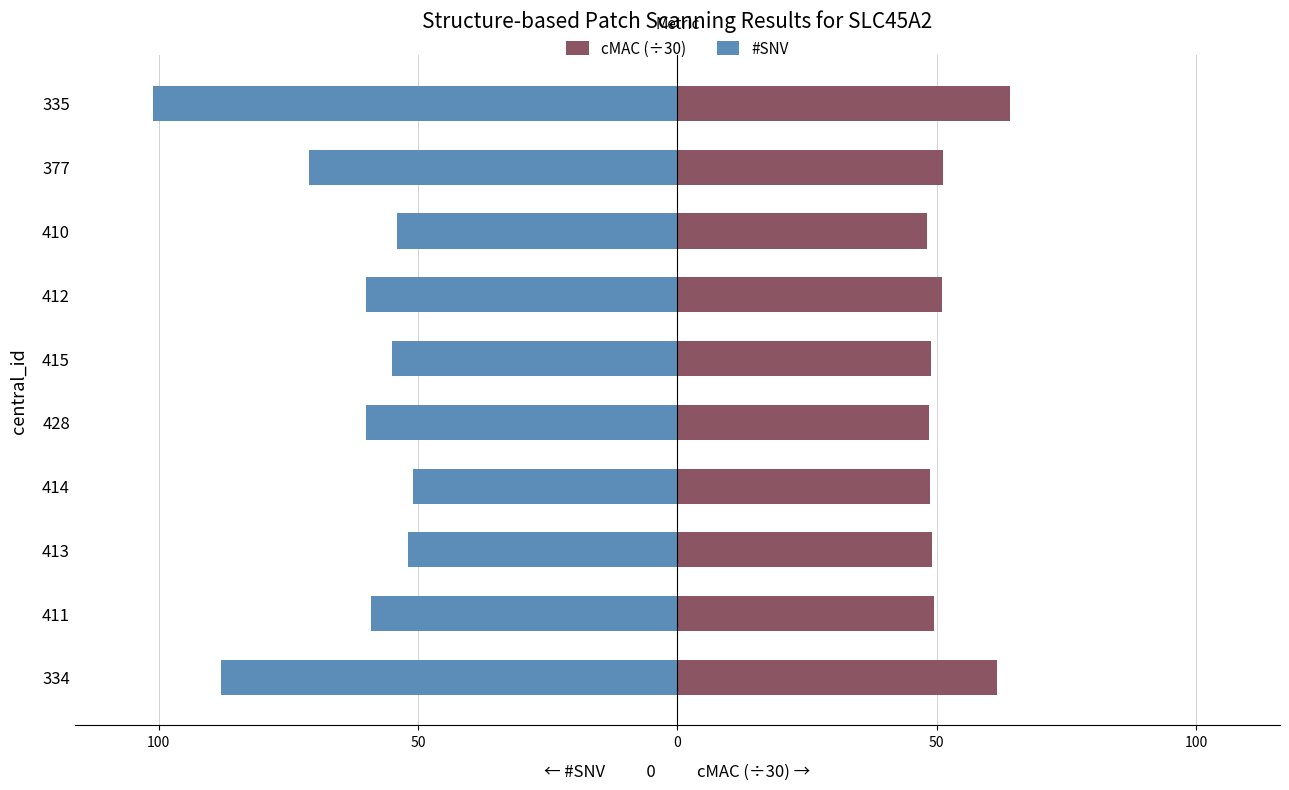

Which series has the largest total across all categories?

cMAC (÷30)